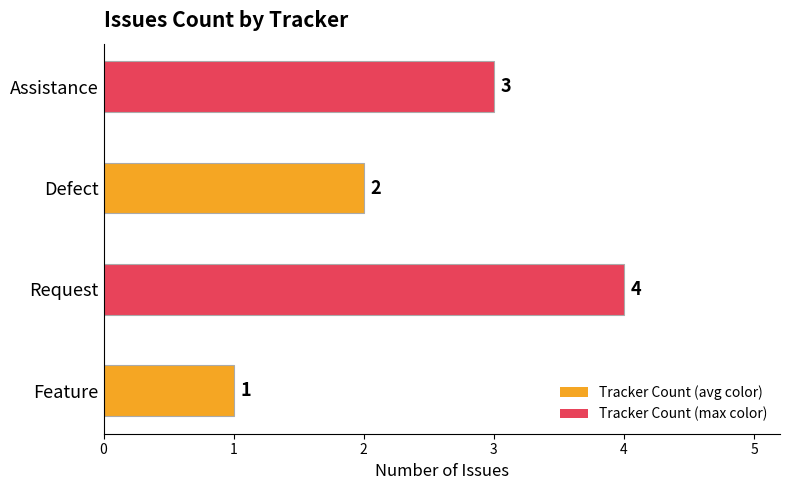

Reading bottom to top, transcribe all the data shown in this chart.

1	4	2	3